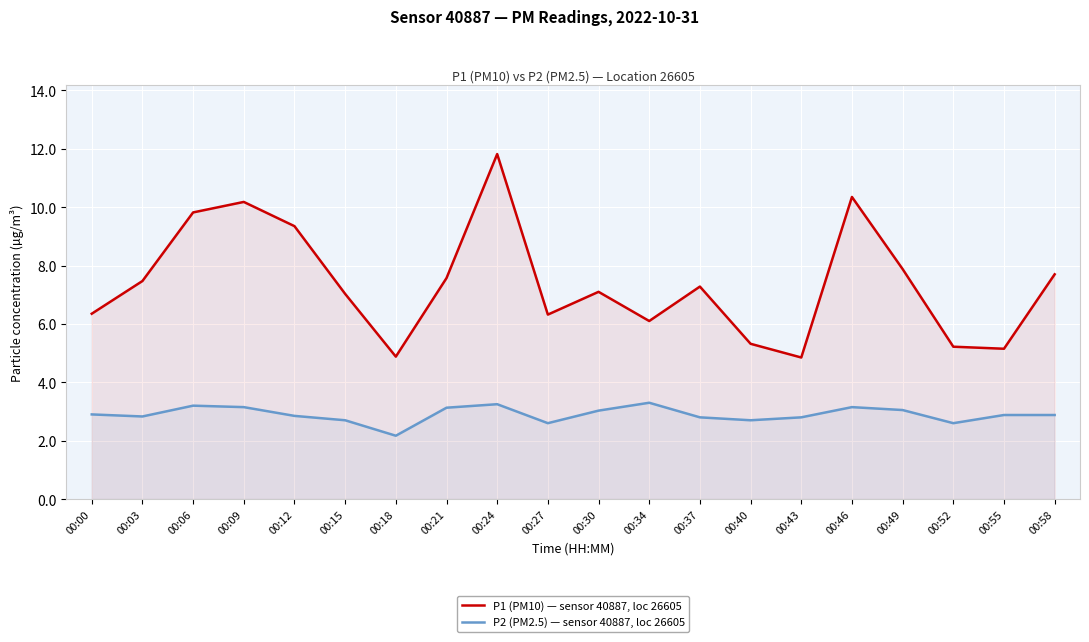

Where is the first local maximum for P1 (PM10) — sensor 40887, loc 26605?

00:09